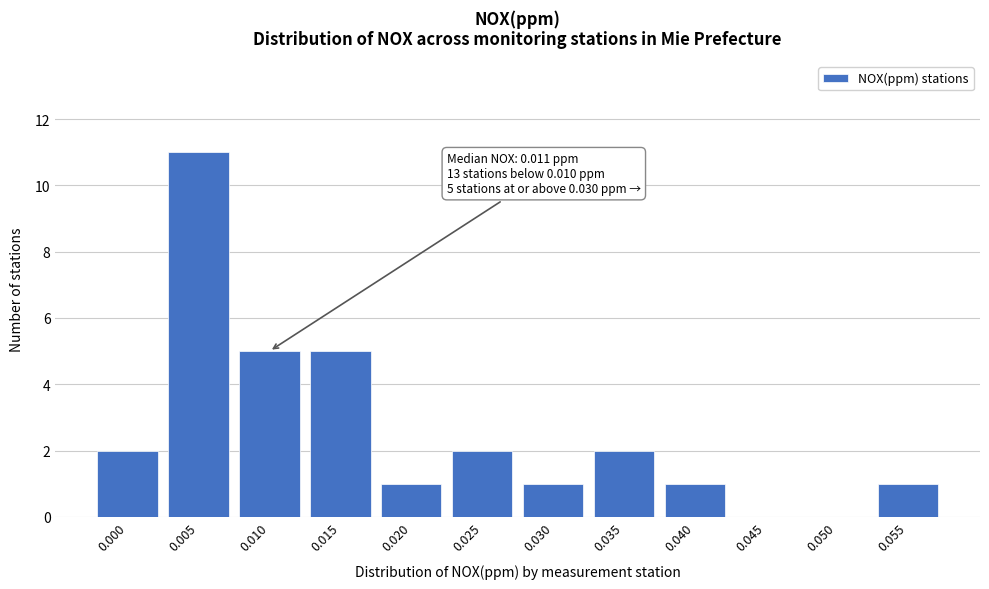

Reading left to right, list all the values displayed in this chart.

0.000=2	0.005=11	0.010=5	0.015=5	0.020=1	0.025=2	0.030=1	0.035=2	0.040=1	0.045=0	0.050=0	0.055=1